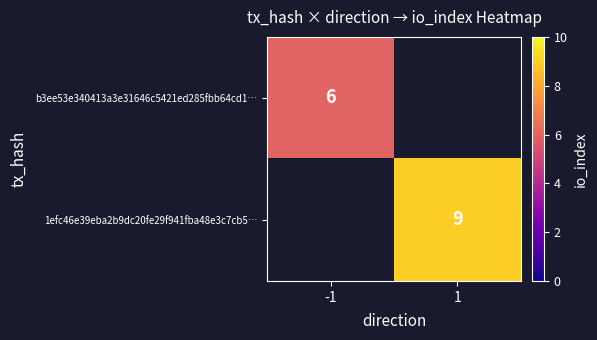

True or false: 1efc46e39eba2b9dc20fe29f941fba48e3c7cb5… has a value of 12 at 1.

False